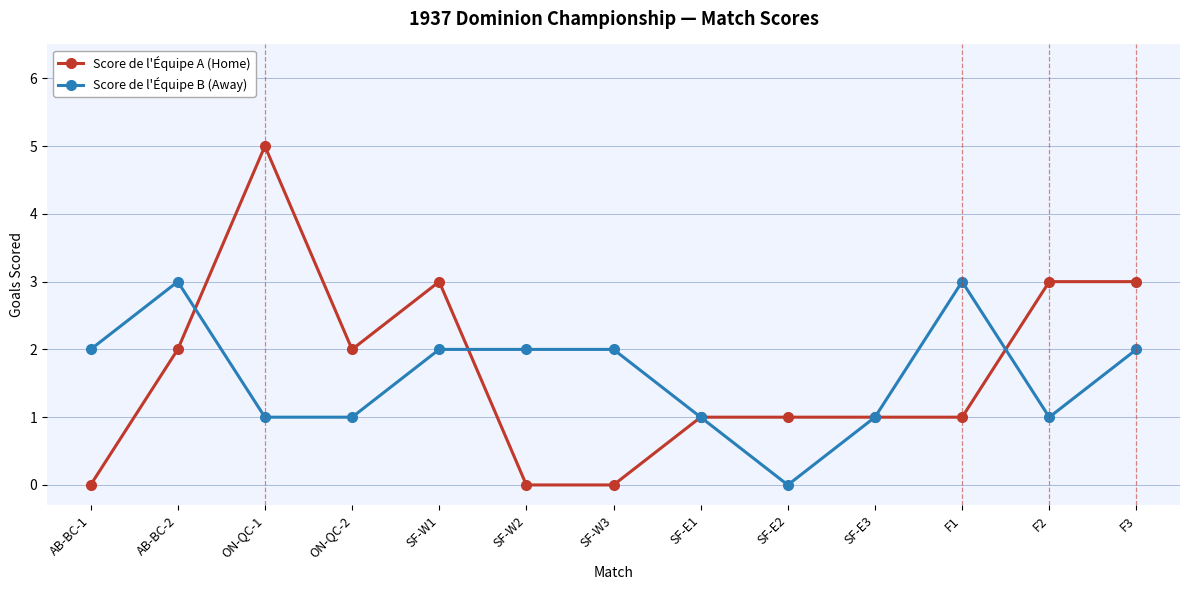

How many data points in Score de l'Équipe B (Away) are less than 2?

6